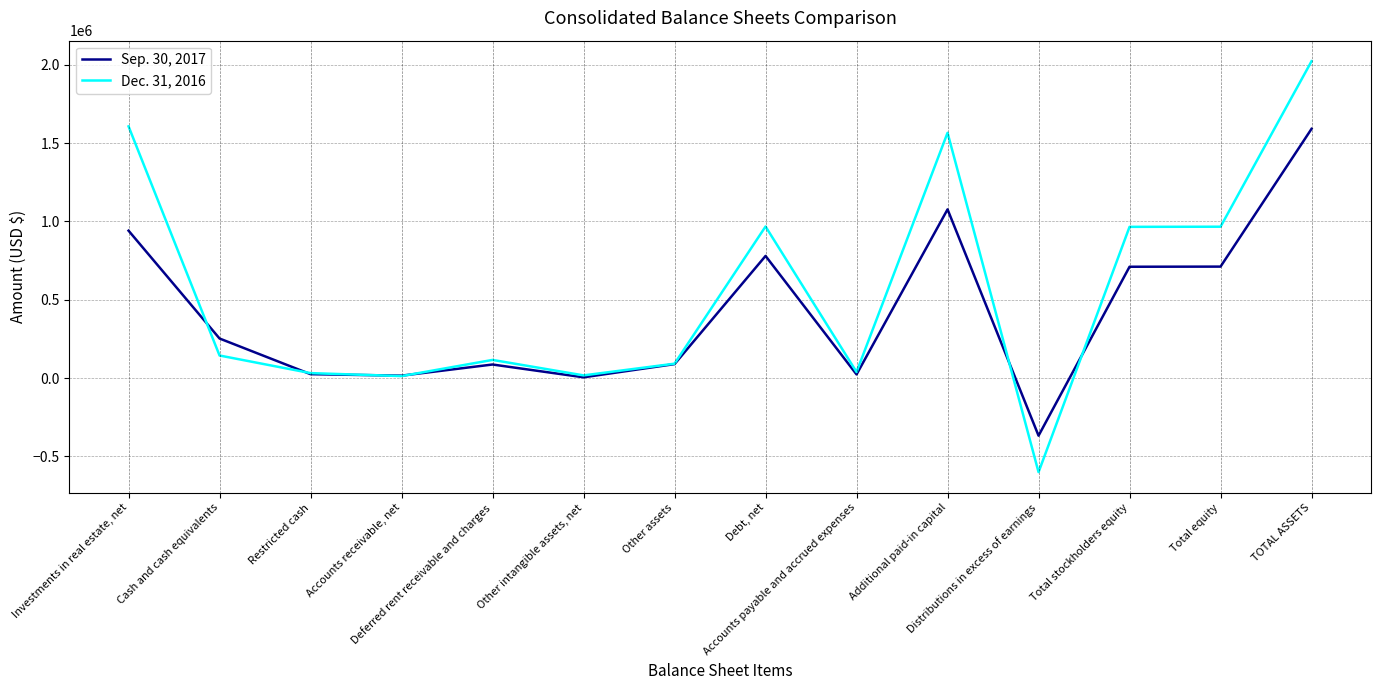

What is the total value across all series at Investments in real estate, net?

2548179